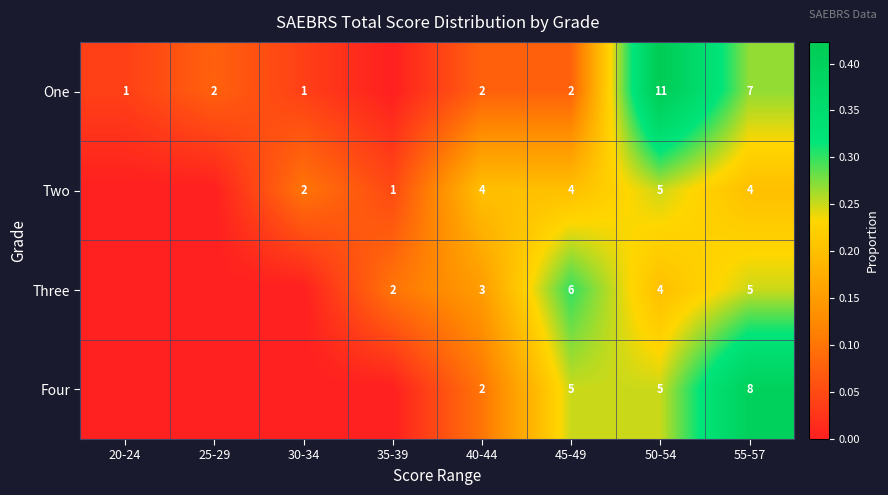

What is the difference between the Three values at 45-49 and 40-44?

3